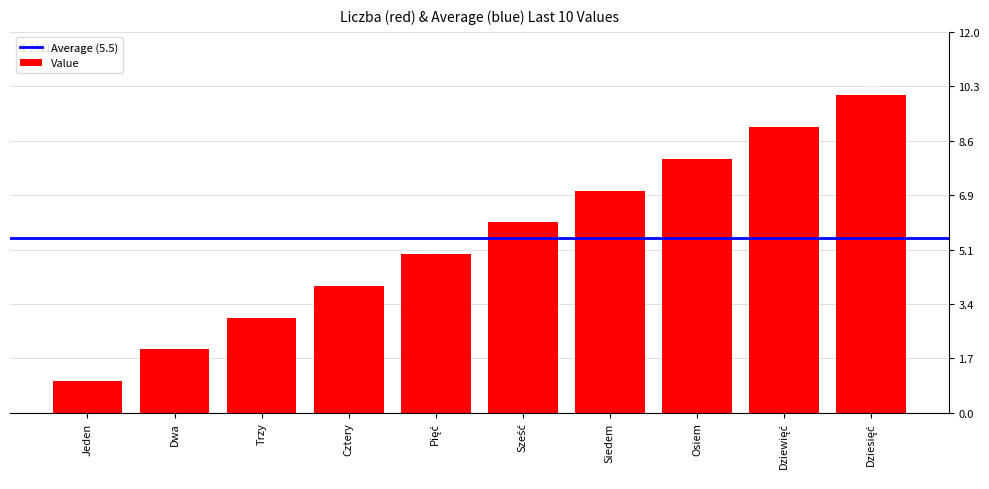

True or false: the data shows 1 at Jeden.

True